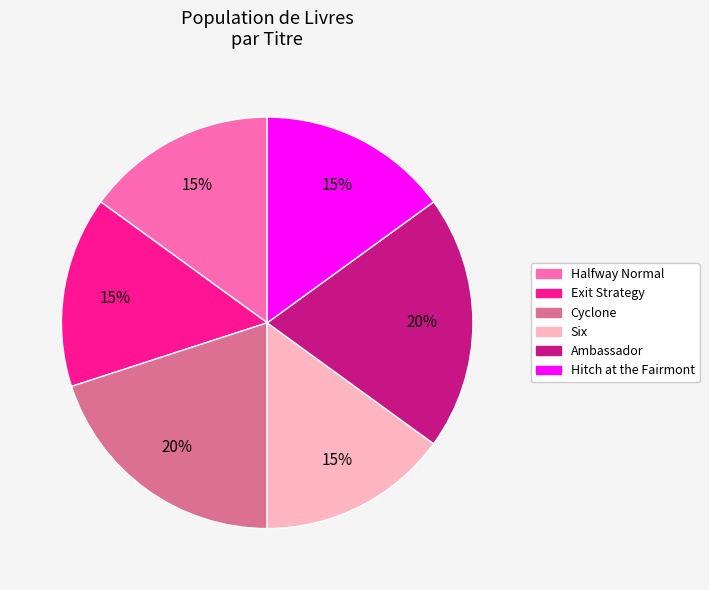

Does Cyclone account for over 50% of the chart?

No